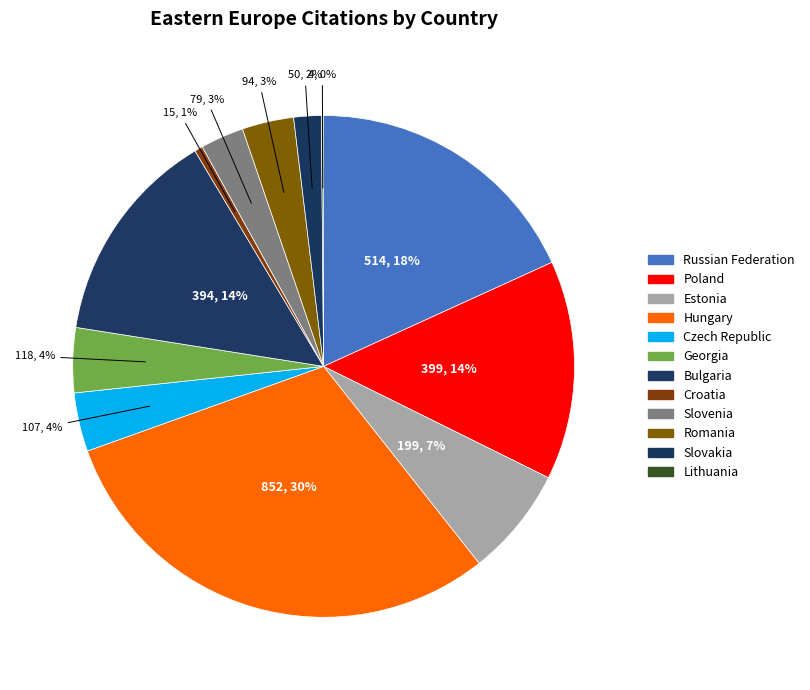

Which category has the smallest portion of the pie?

Lithuania